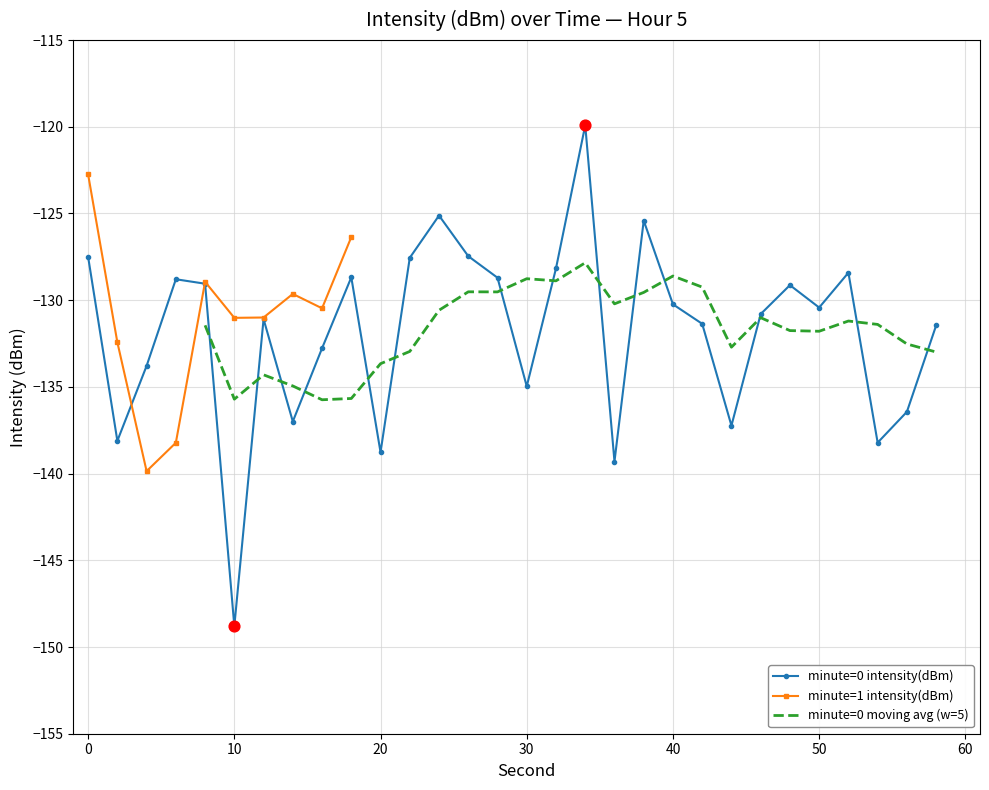

The minute=0 intensity(dBm) series shows -135.0 at 30. True or false?

True